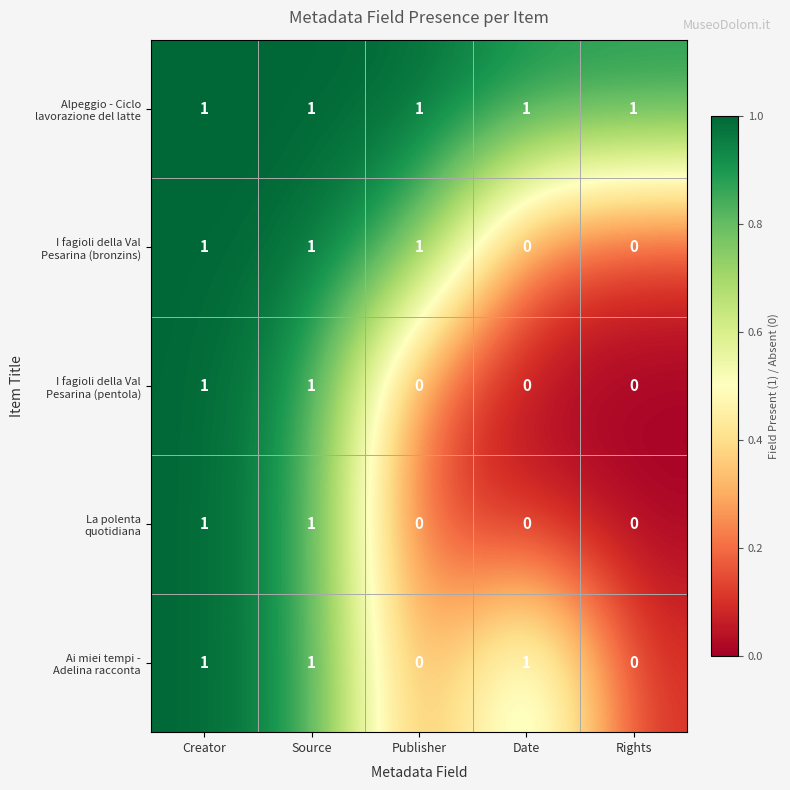

What is the total value across all series at Creator?

5